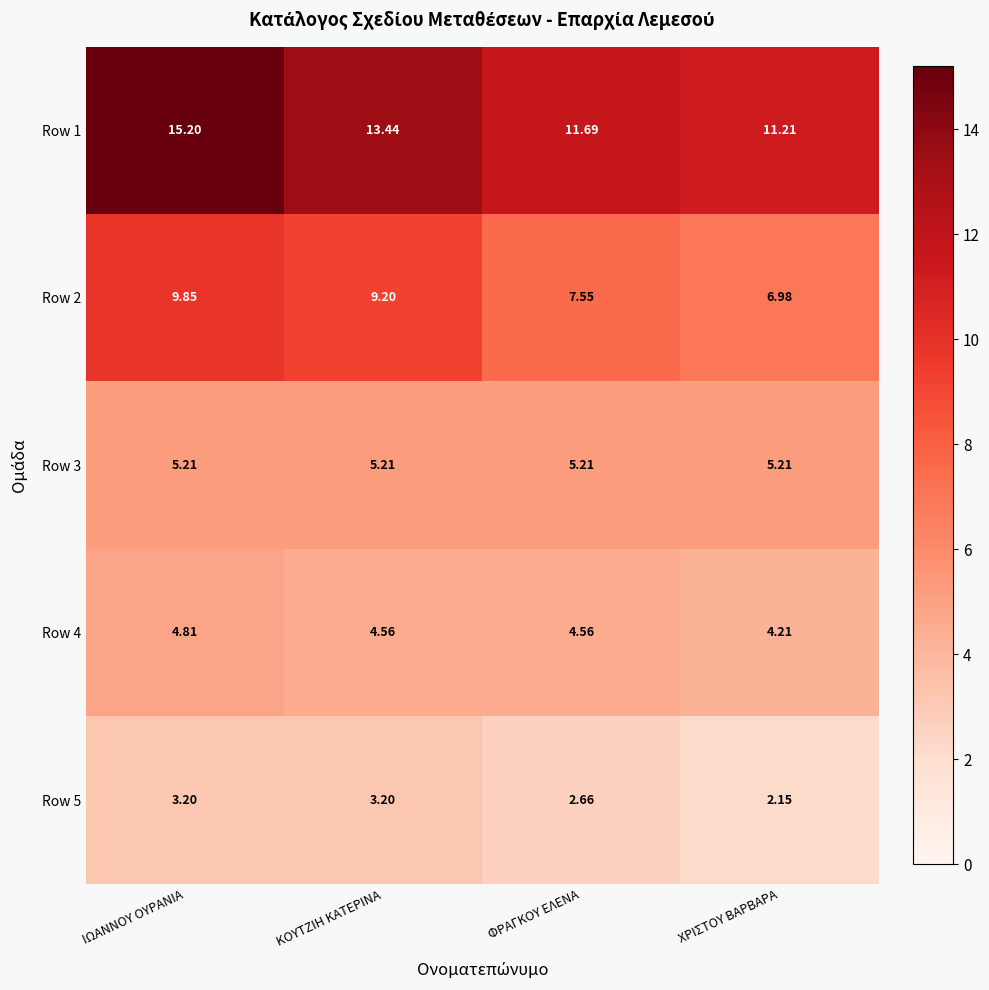

Where does the Row 1 series first go above 13?

ΙΩΑΝΝΟΥ ΟΥΡΑΝΙΑ